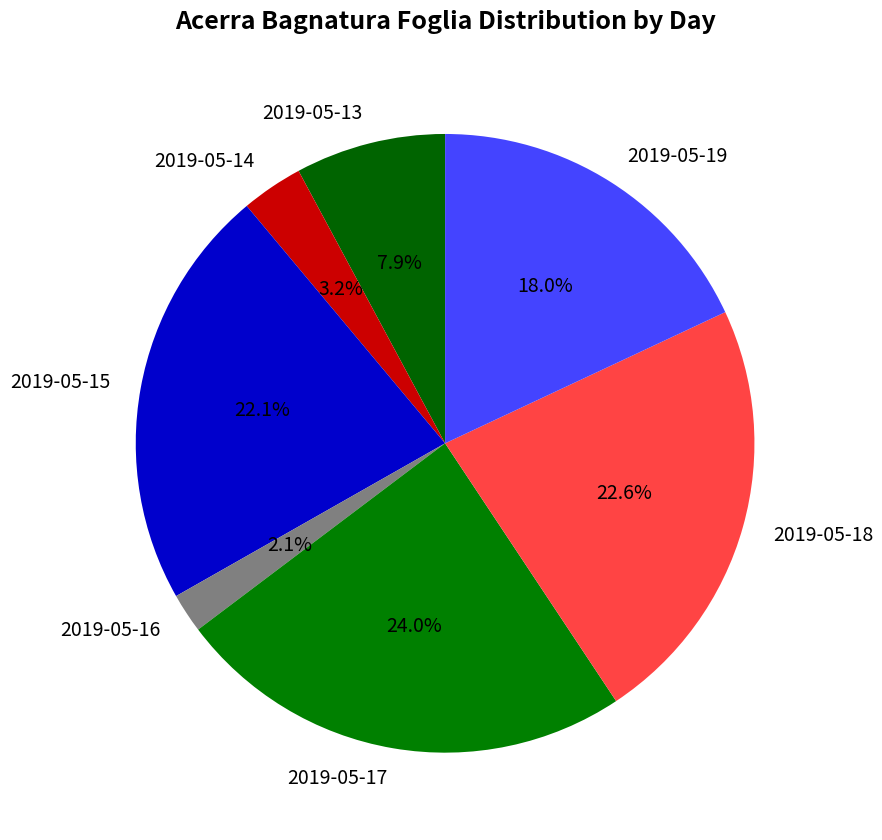

How many segments does this pie chart have?

7